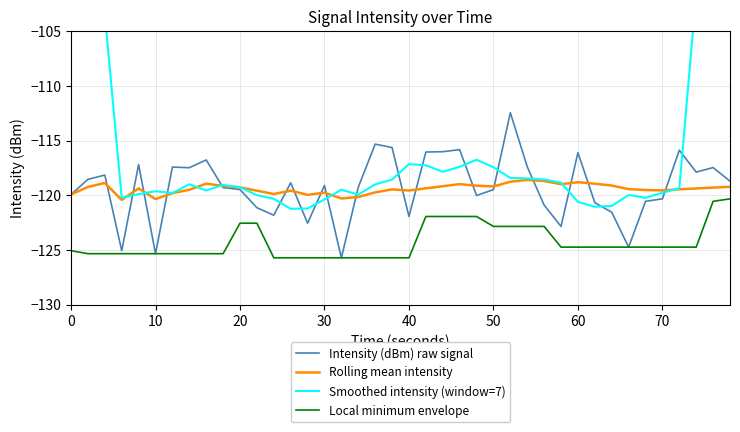

What is the highest value of the Local minimum envelope series?

-120.3